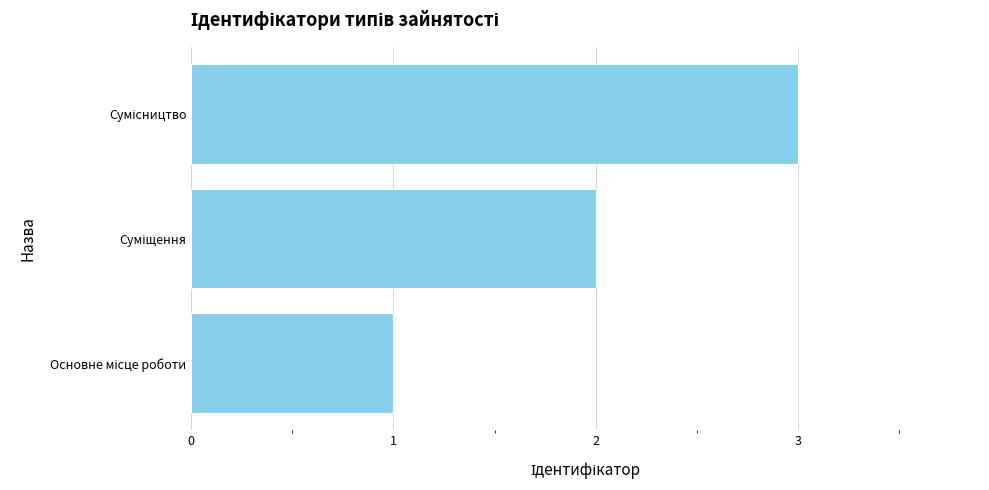

What is the sum of all values?

6